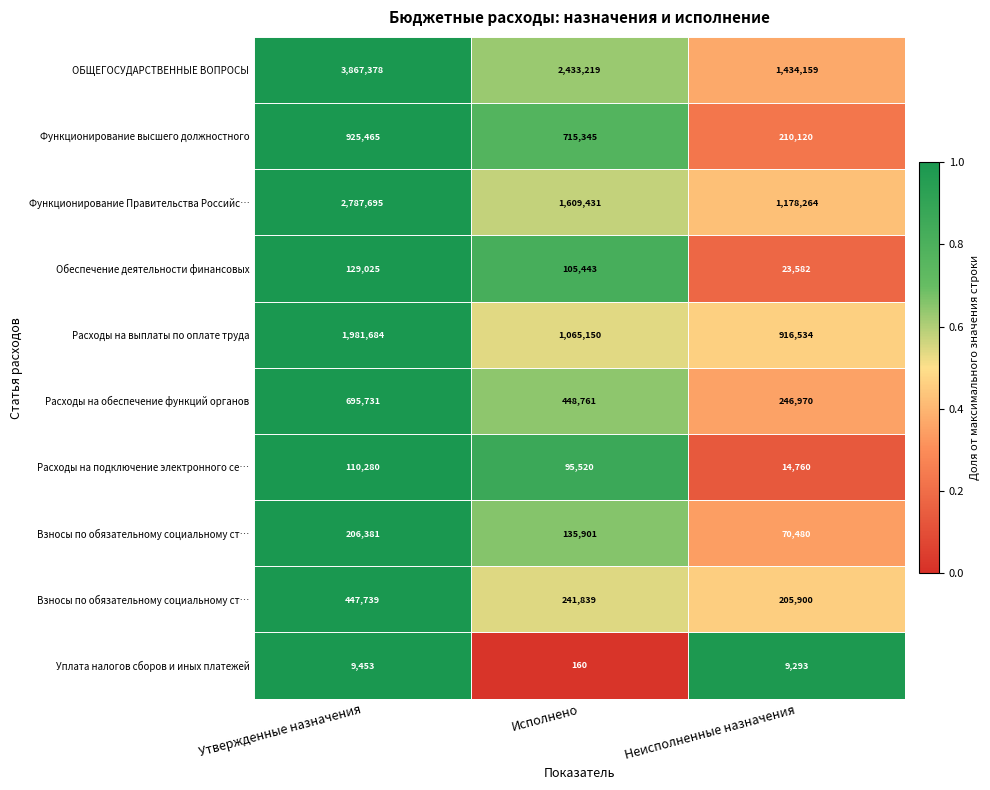

At which category does the chart reach its peak across all series?

Утвержденные назначения